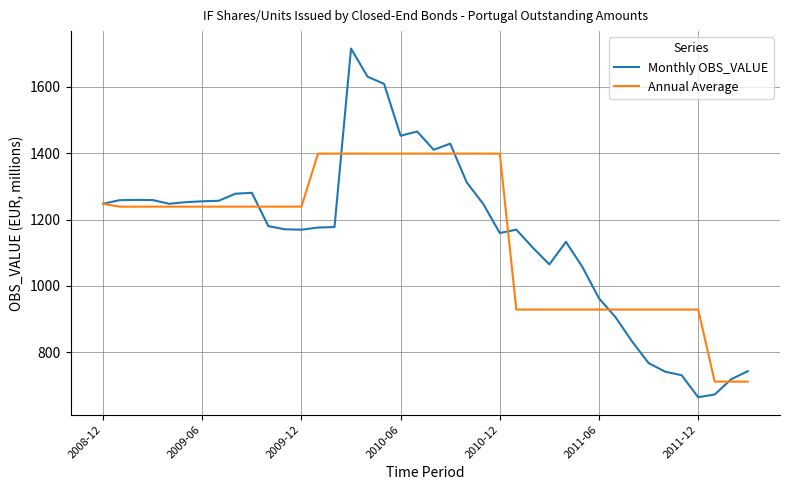

What is the lowest value of the Annual Average series?

711.3